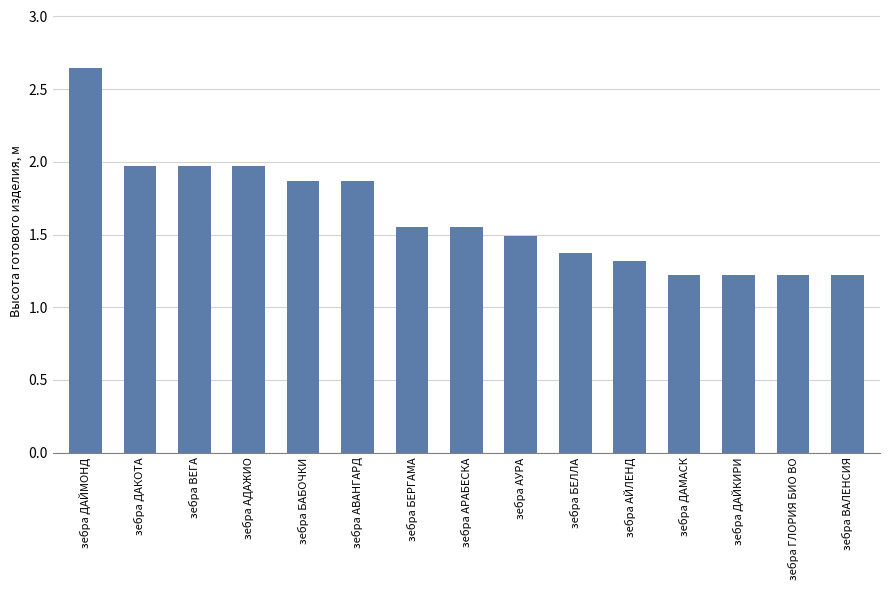

What is the sum of all values?

24.5